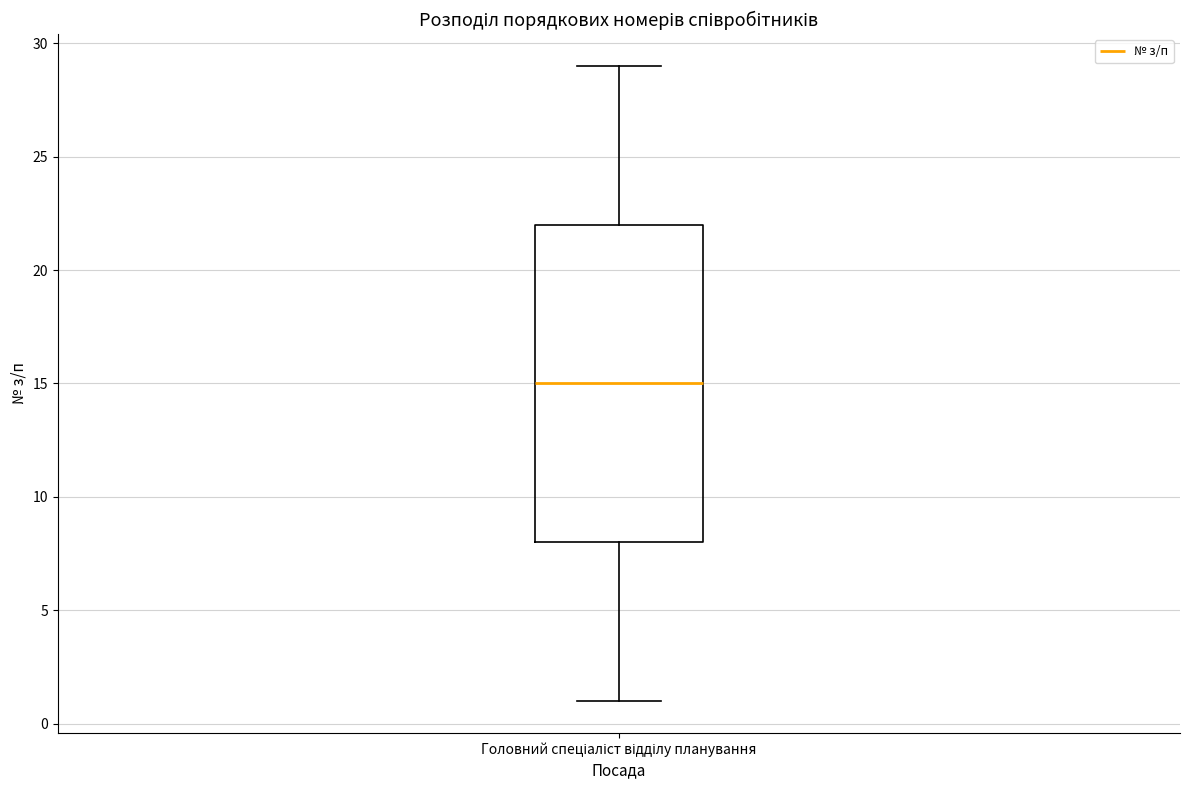

Where does the upper whisker of the box for Головний спеціаліст відділу планування end on the y-axis? The values are not printed on the chart, so give them approximately, as read against the axis.

29